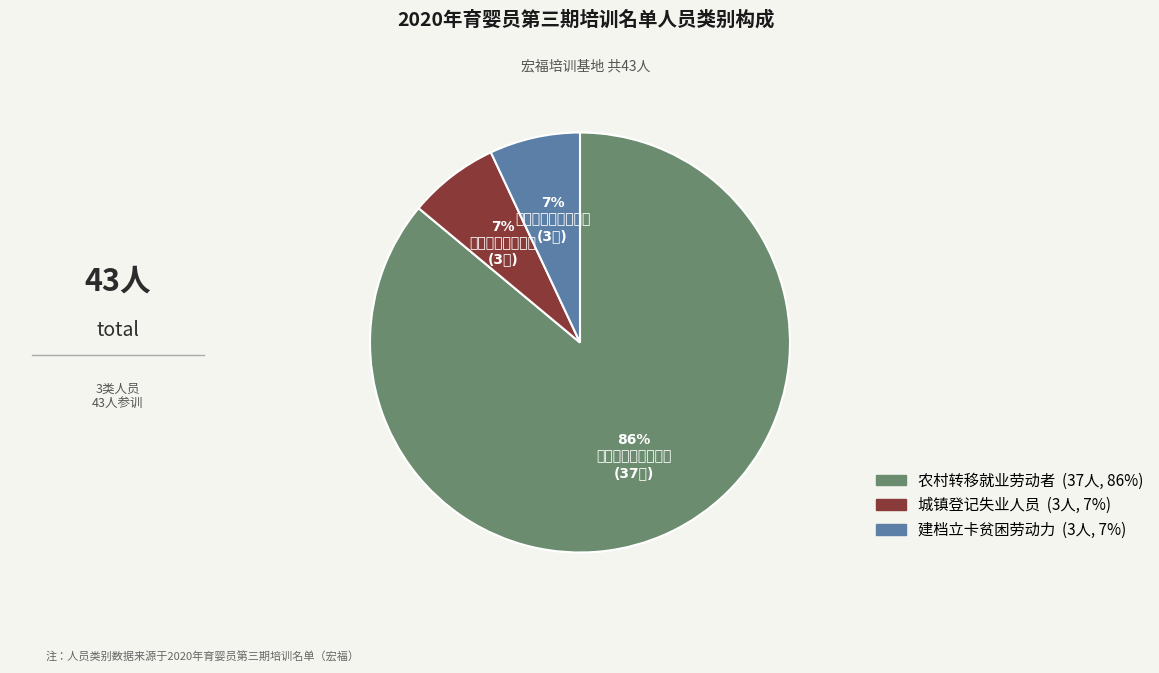

To the nearest percent, what is the average slice percentage?

33%